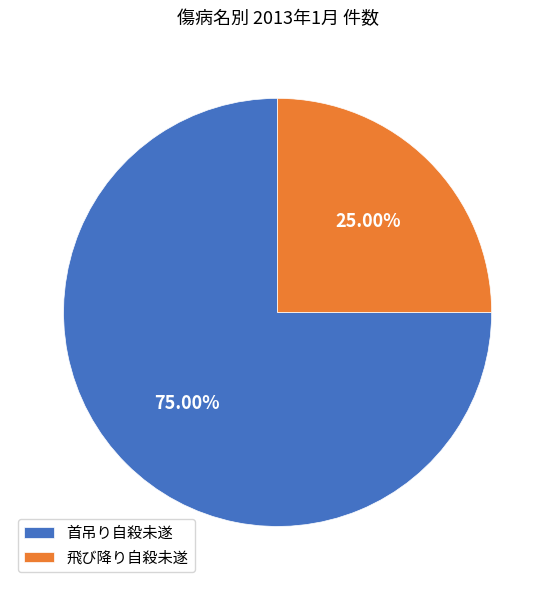

Rank the categories by value from highest to lowest.

首吊り自殺未遂, 飛び降り自殺未遂